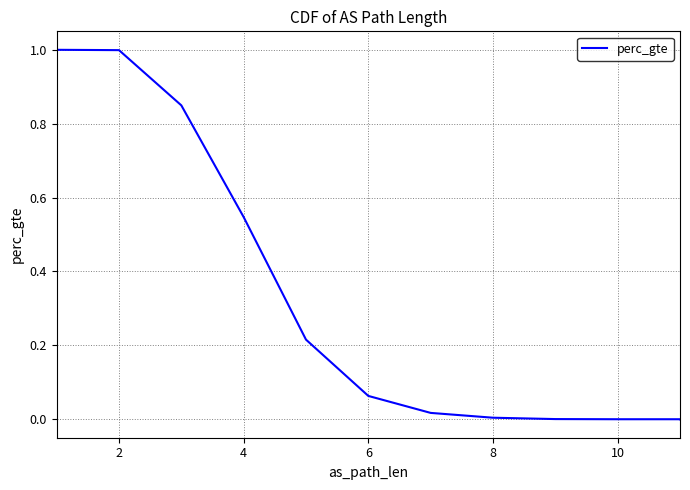

Between 4 and 6, which is larger?

4